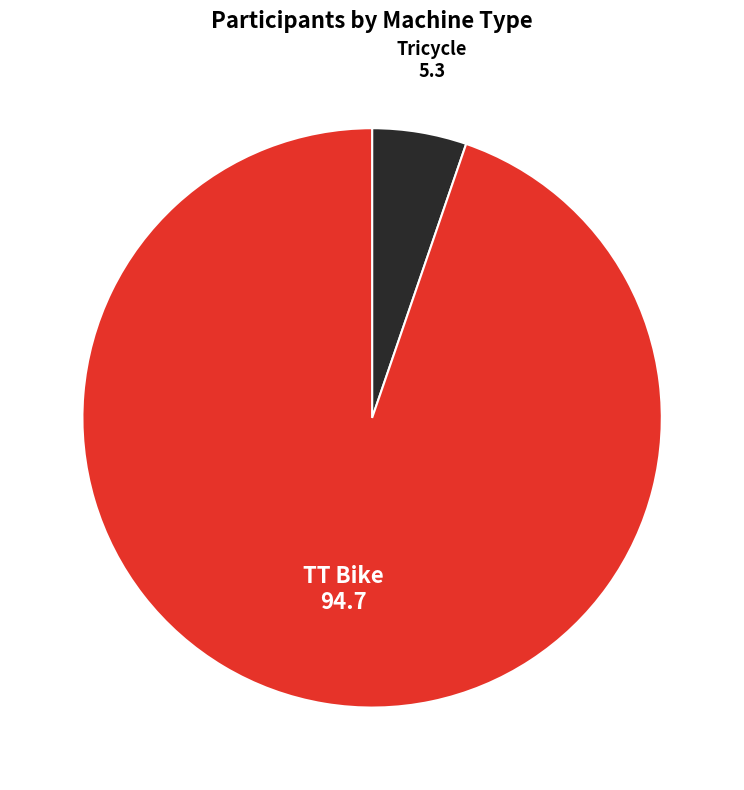

Do Tricycle and TT Bike together represent more than half of the pie?

Yes